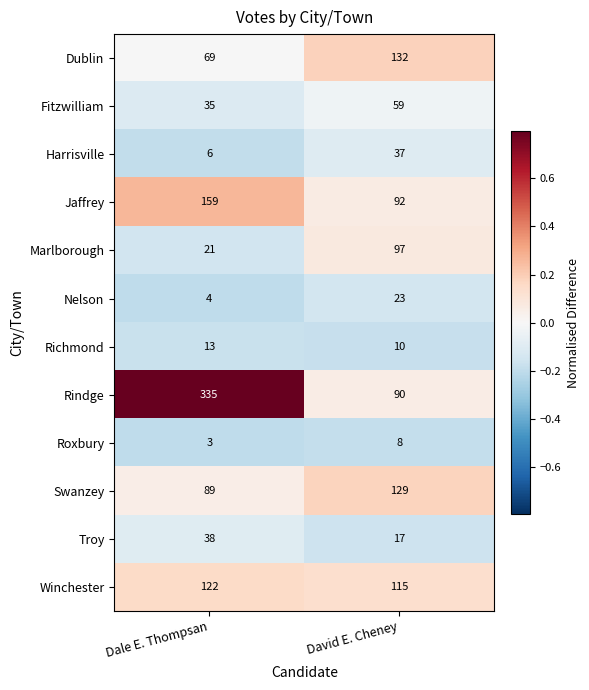

Reading right to left, transcribe all the data shown in this chart.

Dublin: 132	69
Fitzwilliam: 59	35
Harrisville: 37	6
Jaffrey: 92	159
Marlborough: 97	21
Nelson: 23	4
Richmond: 10	13
Rindge: 90	335
Roxbury: 8	3
Swanzey: 129	89
Troy: 17	38
Winchester: 115	122